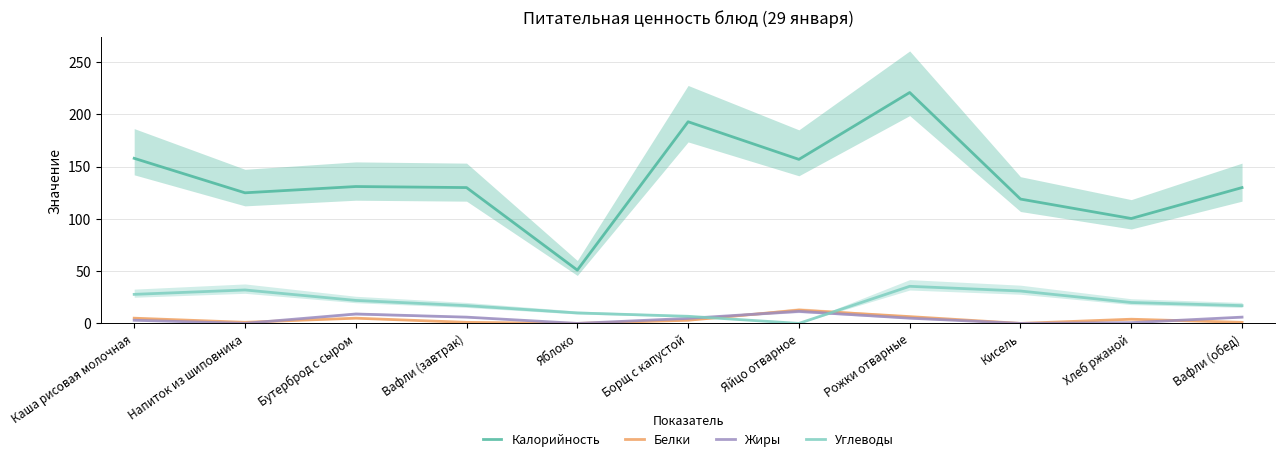

What are all the series names shown in the legend?

Калорийность, Белки, Жиры, Углеводы